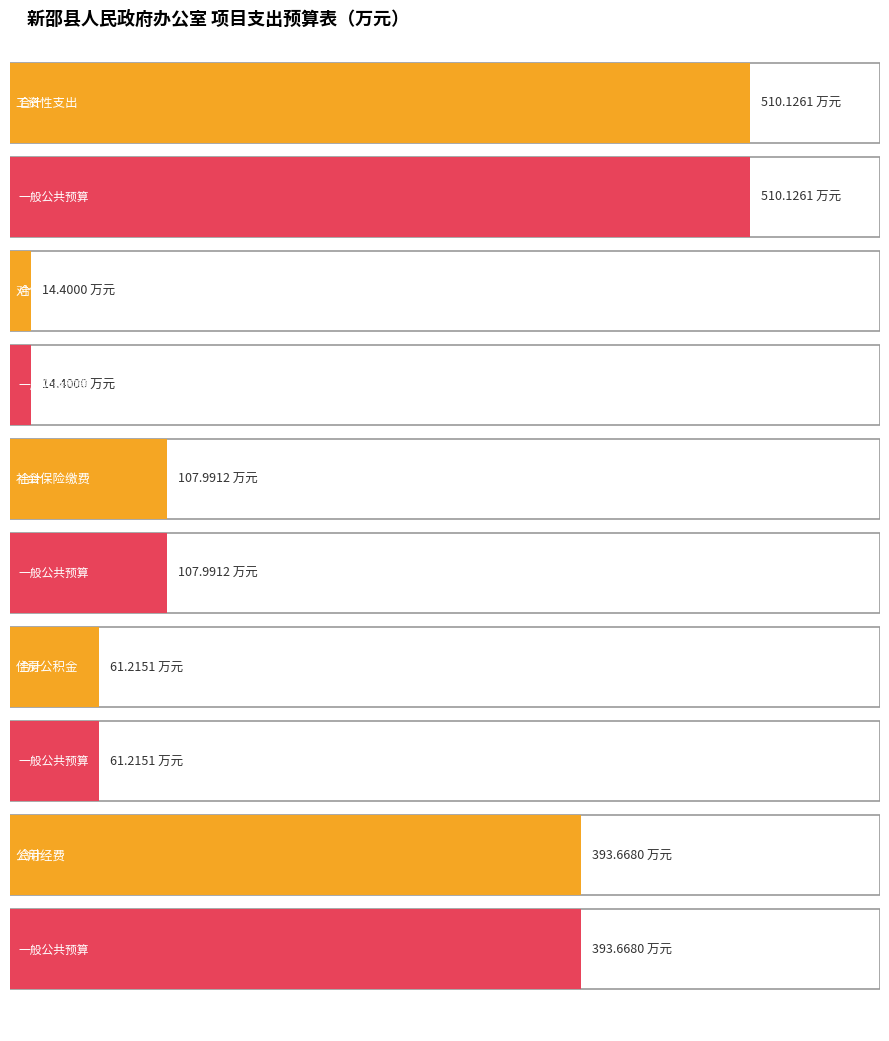

Rank the series at 对个人和家庭补助 from lowest to highest value.

合计, 一般公共预算